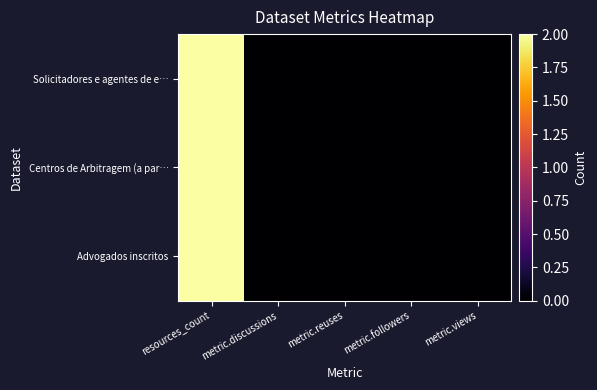

Count the number of categories in the chart.

5